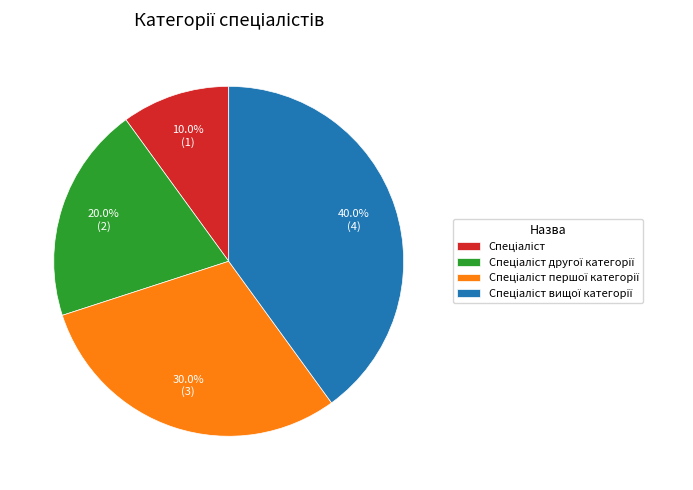

To the nearest percent, what is the average slice percentage?

25%